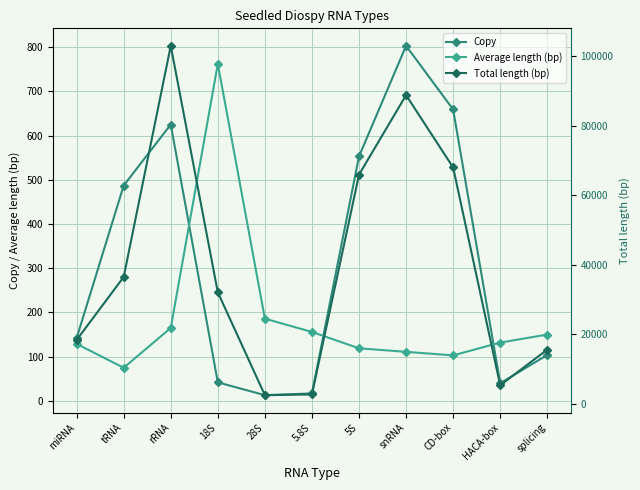

List the labels in order of Average length (bp) value, smallest first.

tRNA, CD-box, snRNA, 5S, miRNA, HACA-box, splicing, 5.8S, rRNA, 28S, 18S